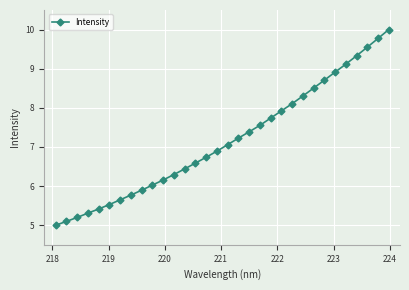

What is the smallest value displayed?

5.0